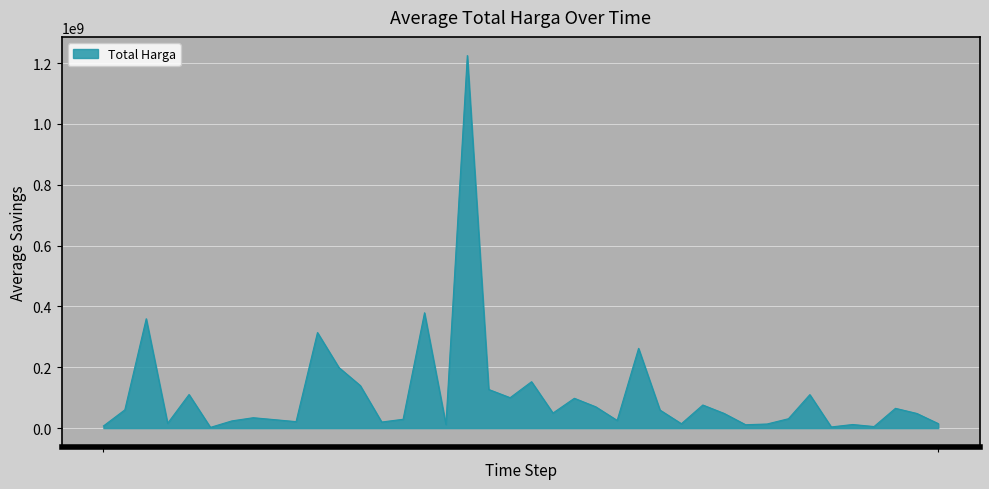

What is the average value?

109389879